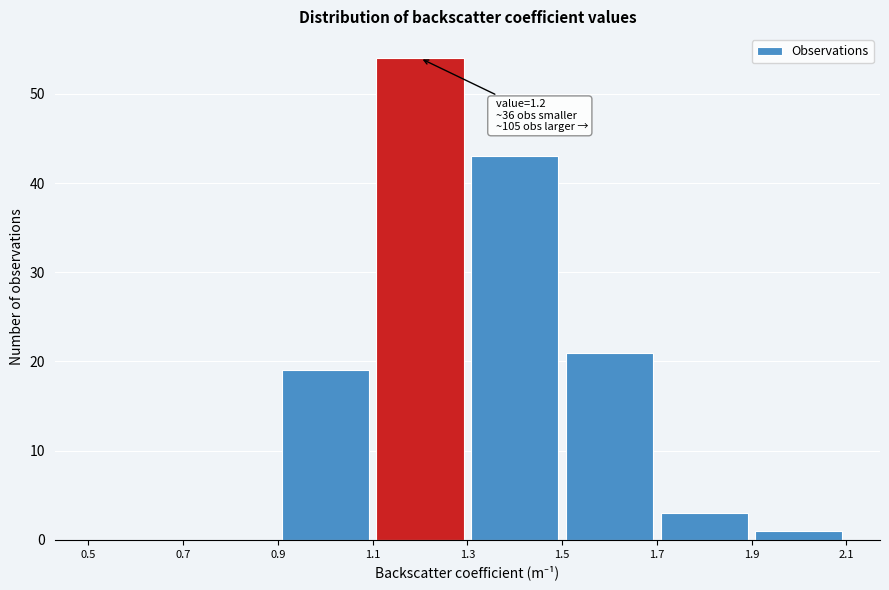

Which range on the x-axis has the tallest bar?

1.1 to 1.3